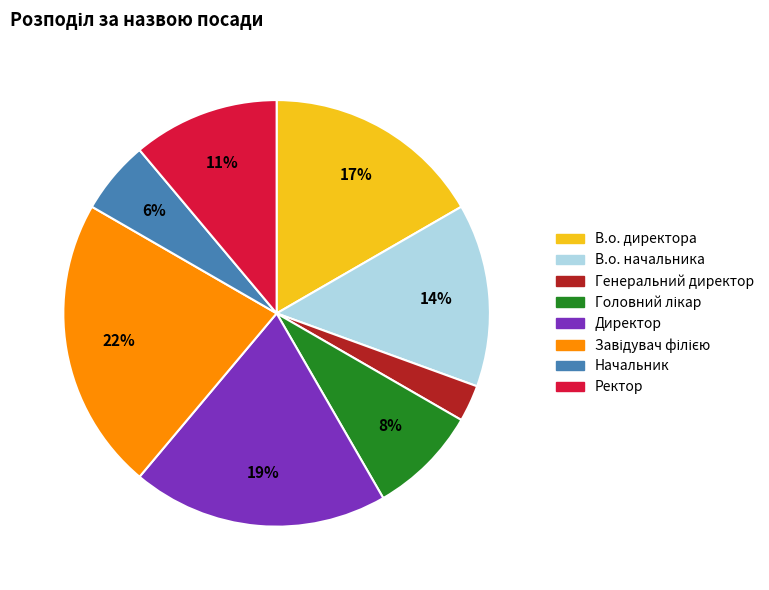

To the nearest percent, what is the difference between the largest and smallest slice percentages?

19%